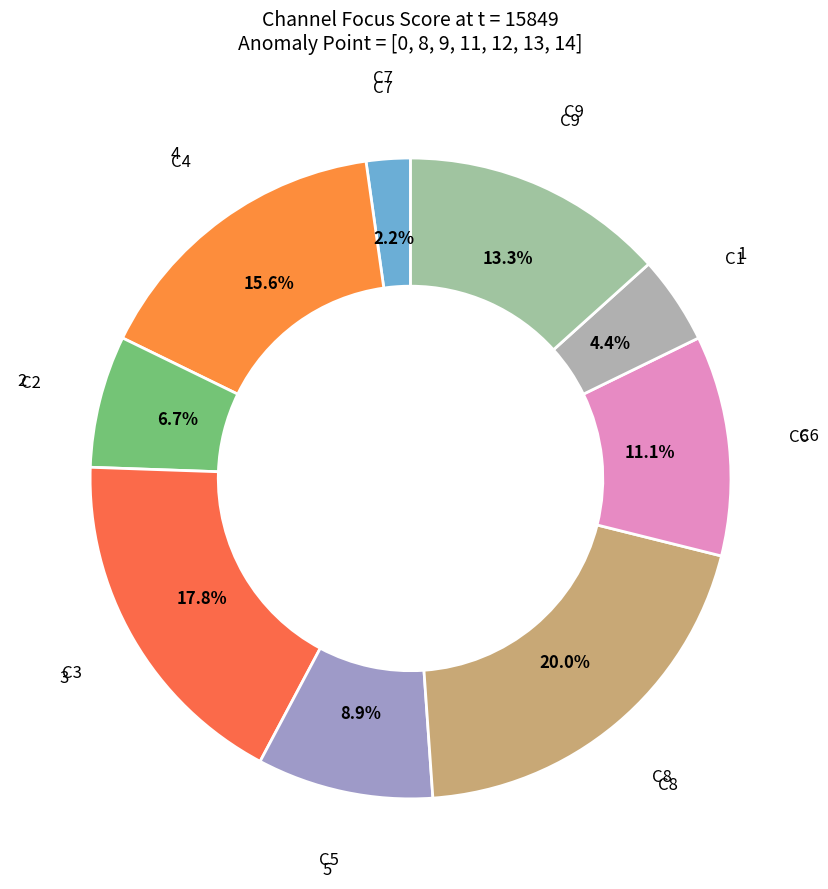

To the nearest percent, what is the difference between the largest and smallest slice percentages?

18%